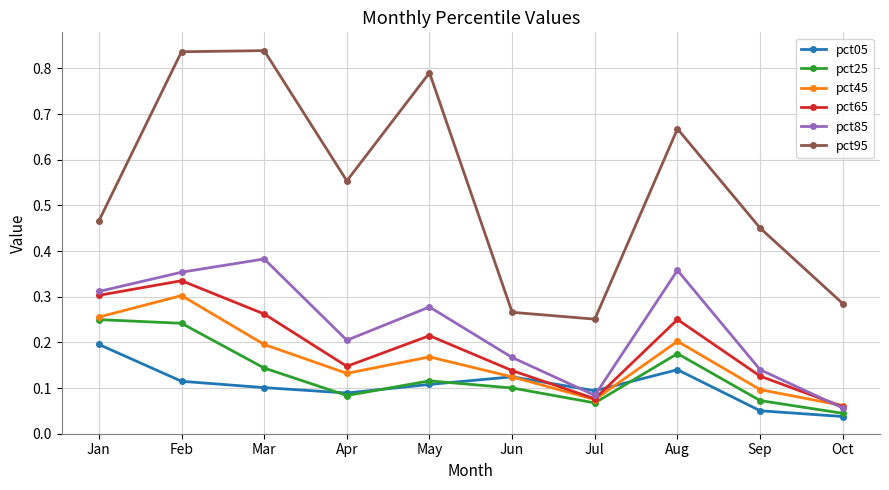

Where do pct05 and pct85 first cross each other?

Jun and Jul